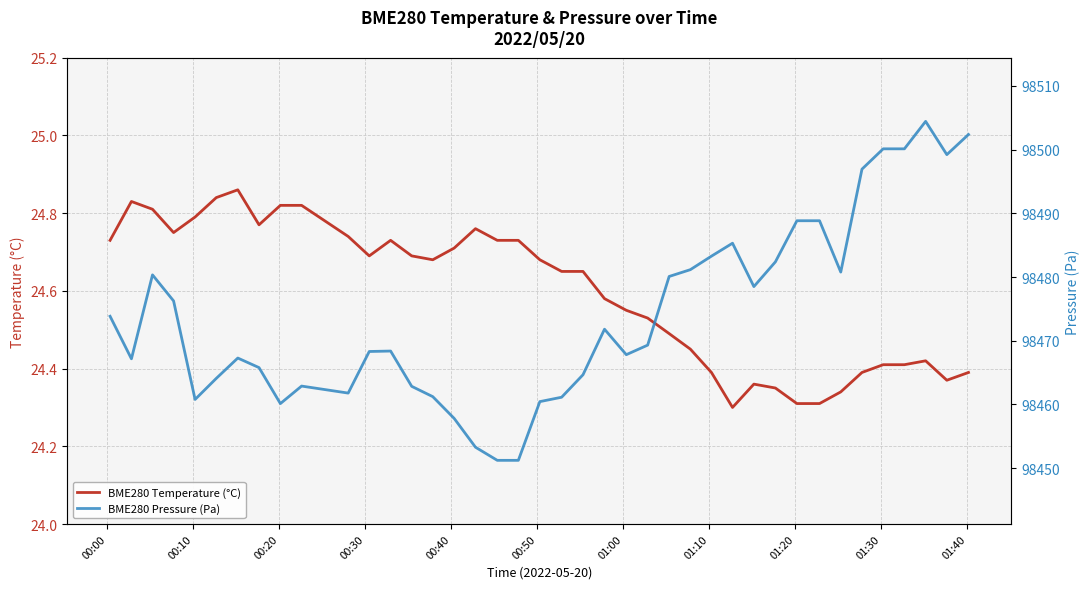

Is the value of BME280 Temperature (°C) at 28 greater than the value of BME280 Pressure (Pa) at 19?

No